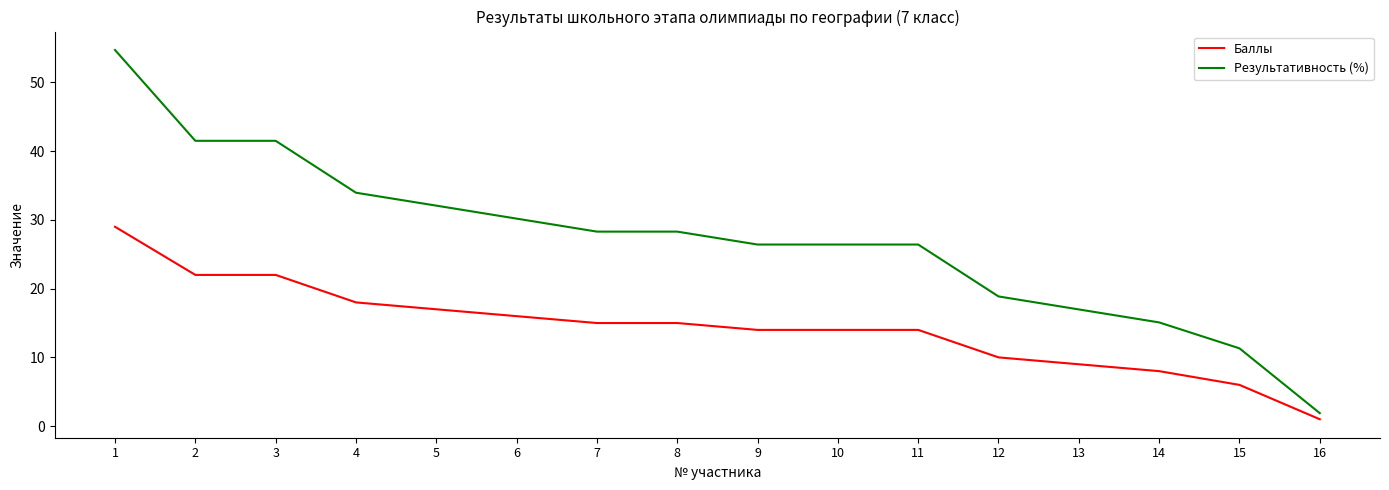

What is the difference between the maximum and second lowest values in the Баллы series?

23.0